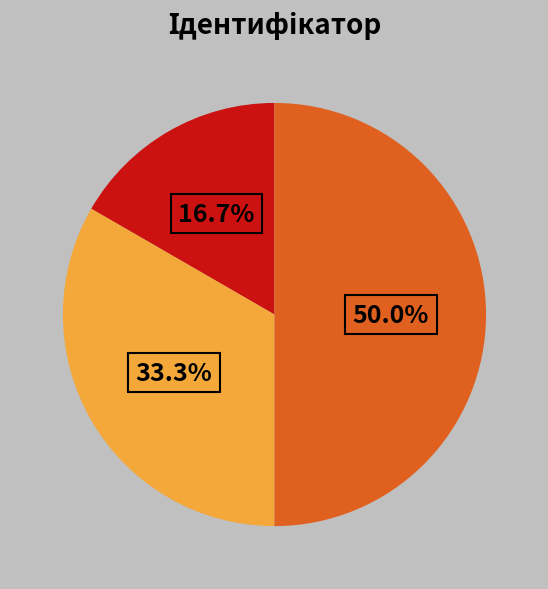

How many slices are in this pie chart?

3